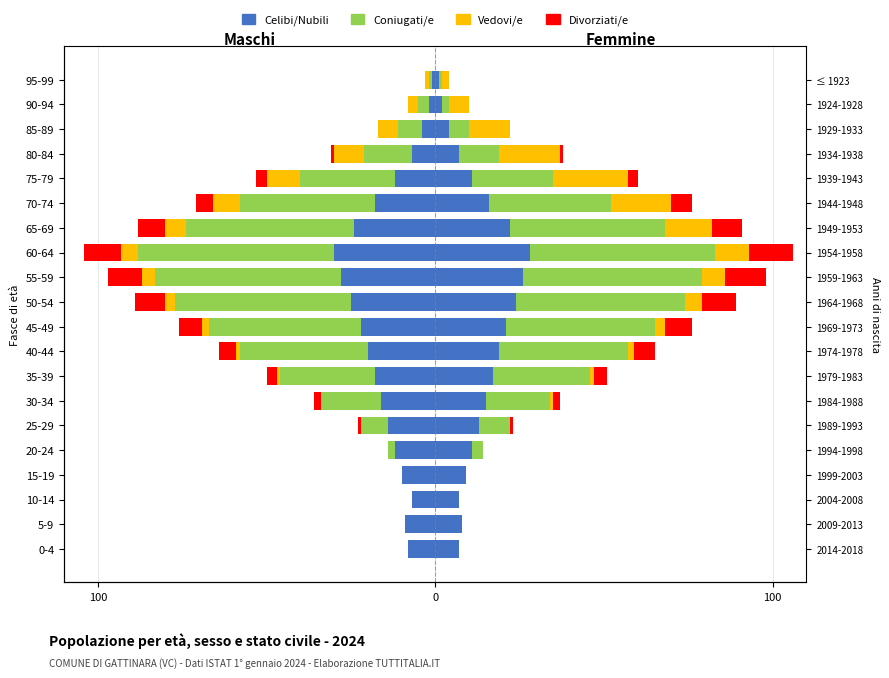

How many values in the Coniugati/e series exceed -14?

9